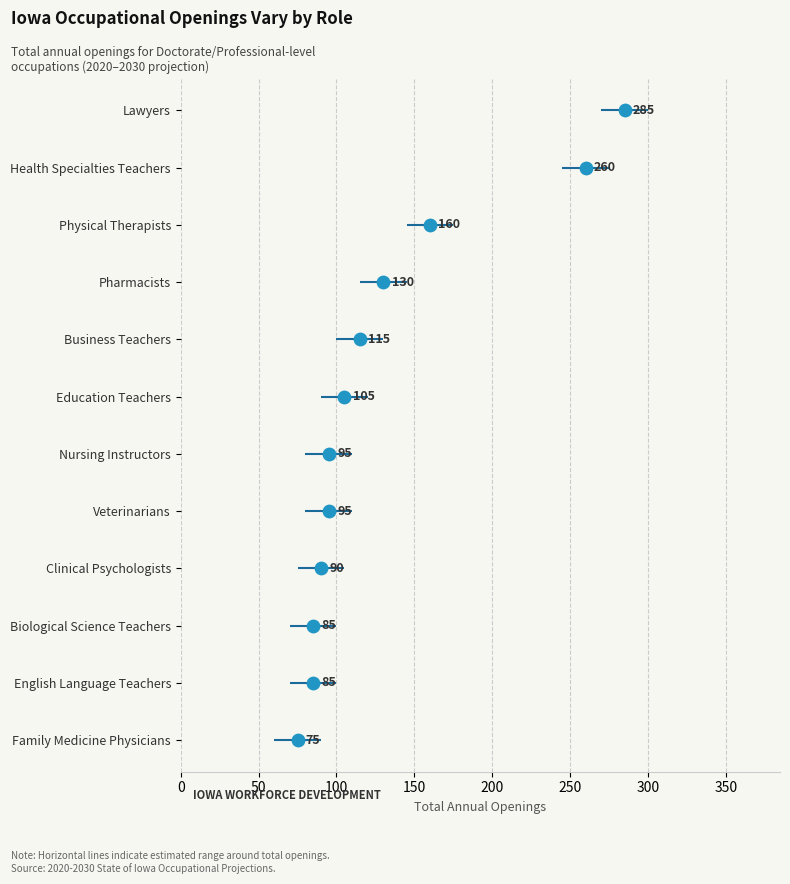

What is the ratio of the value at 250 to the value at 100?

2.5